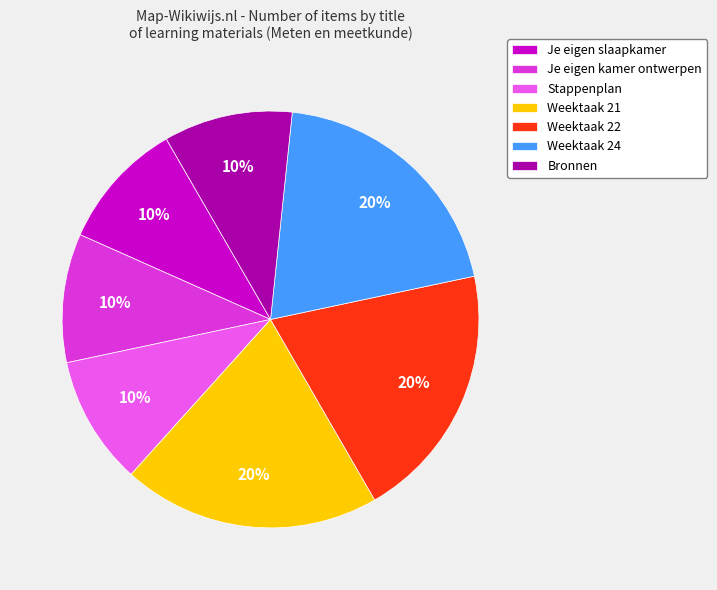

What percentage is the Je eigen slaapkamer slice, to the nearest percent?

10%